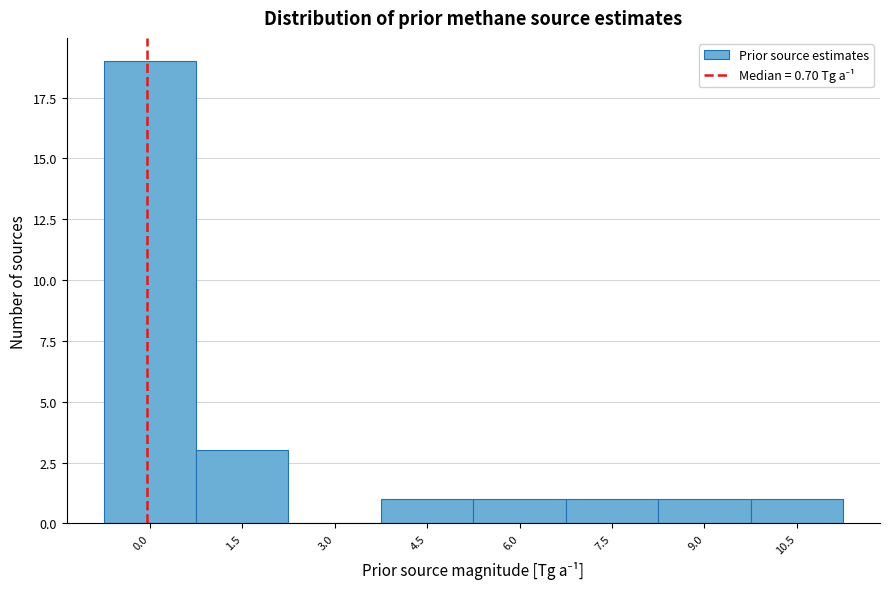

Reading left to right, transcribe all the data shown in this chart.

0.0=19	1.5=3	3.0=0	4.5=1	6.0=1	7.5=1	9.0=1	10.5=1